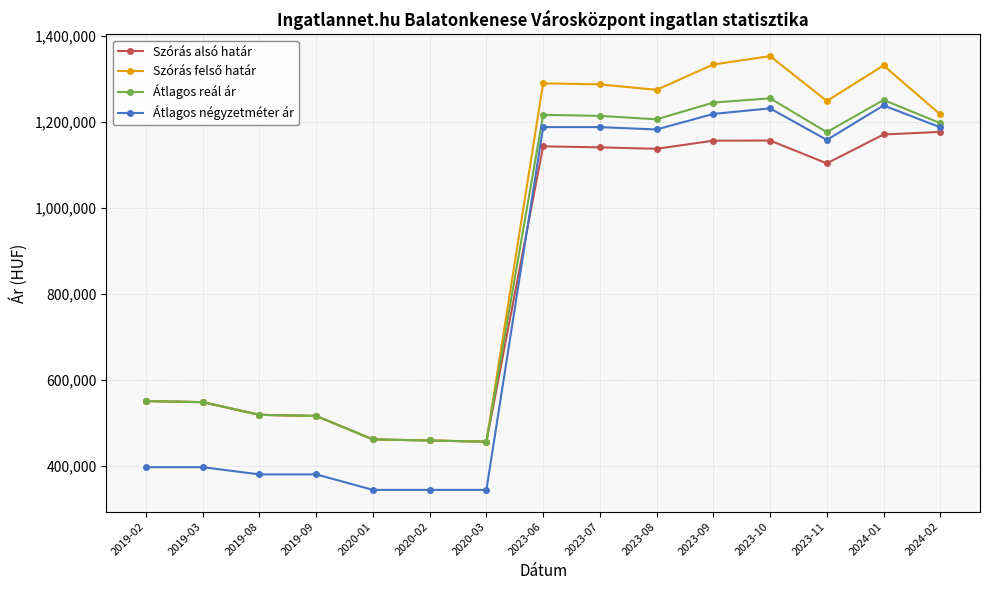

What is the difference between the Átlagos reál ár values at 2024-02 and 2020-03?

741575